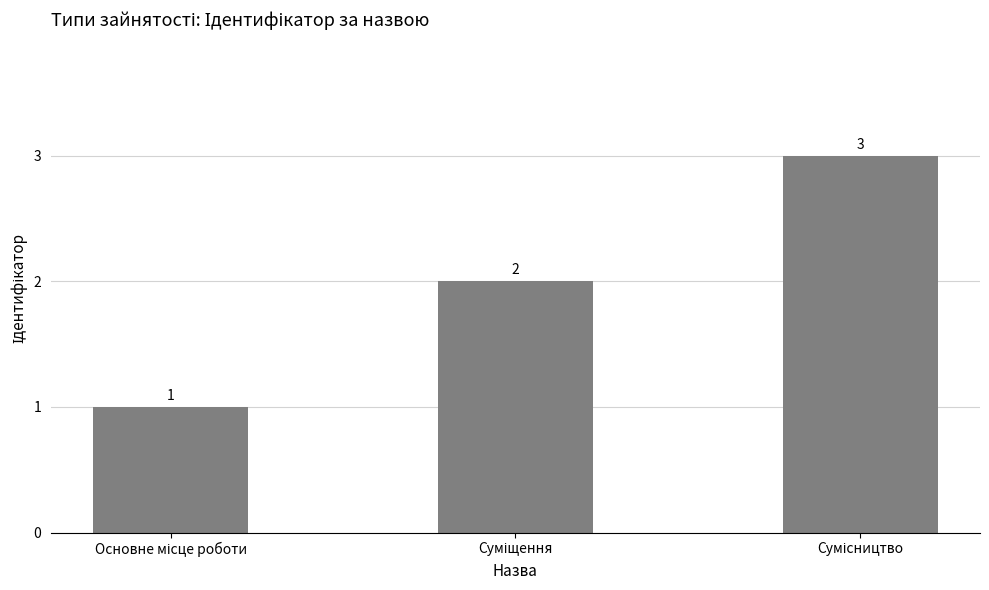

What is the value of the 1st bar from the left?

1